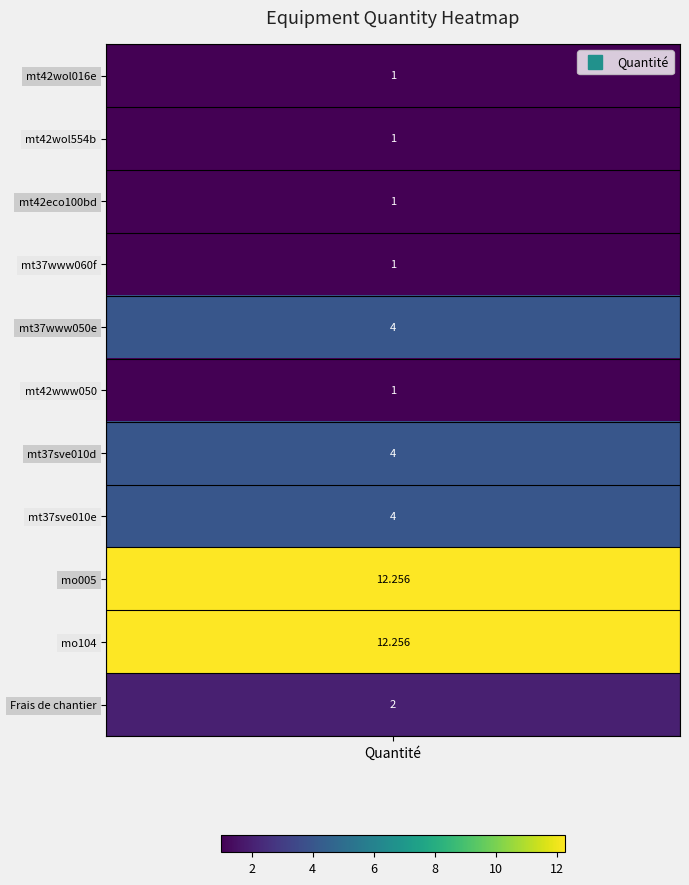

How many data points in Quantité are above 2?

5